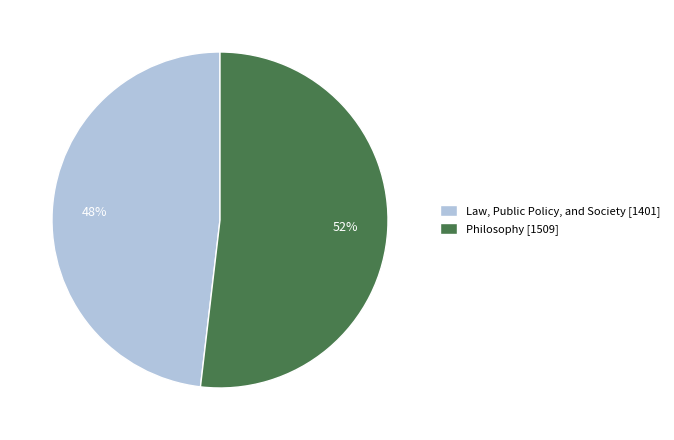

To the nearest percent, what is the difference between the Philosophy and Law, Public Policy, and Society slice percentages?

4%